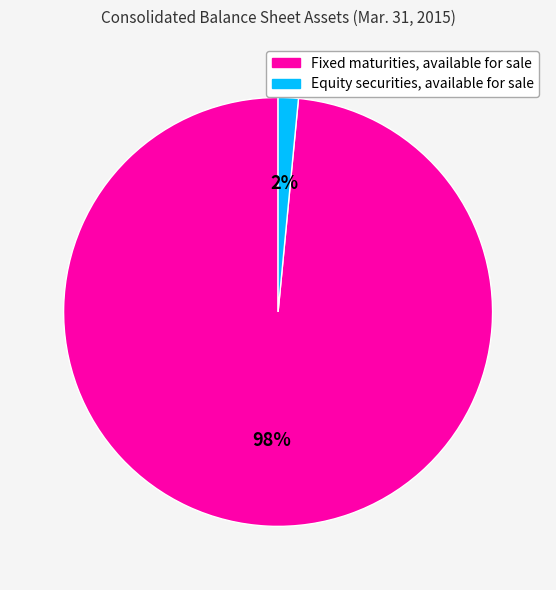

How many segments does this pie chart have?

2